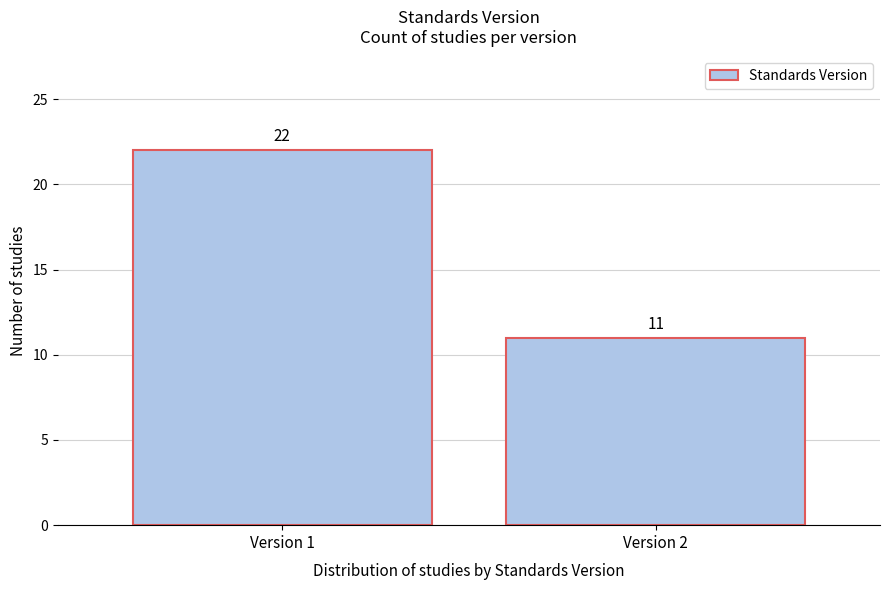

Reading left to right, what are all the values shown in this chart?

Version 1=22	Version 2=11